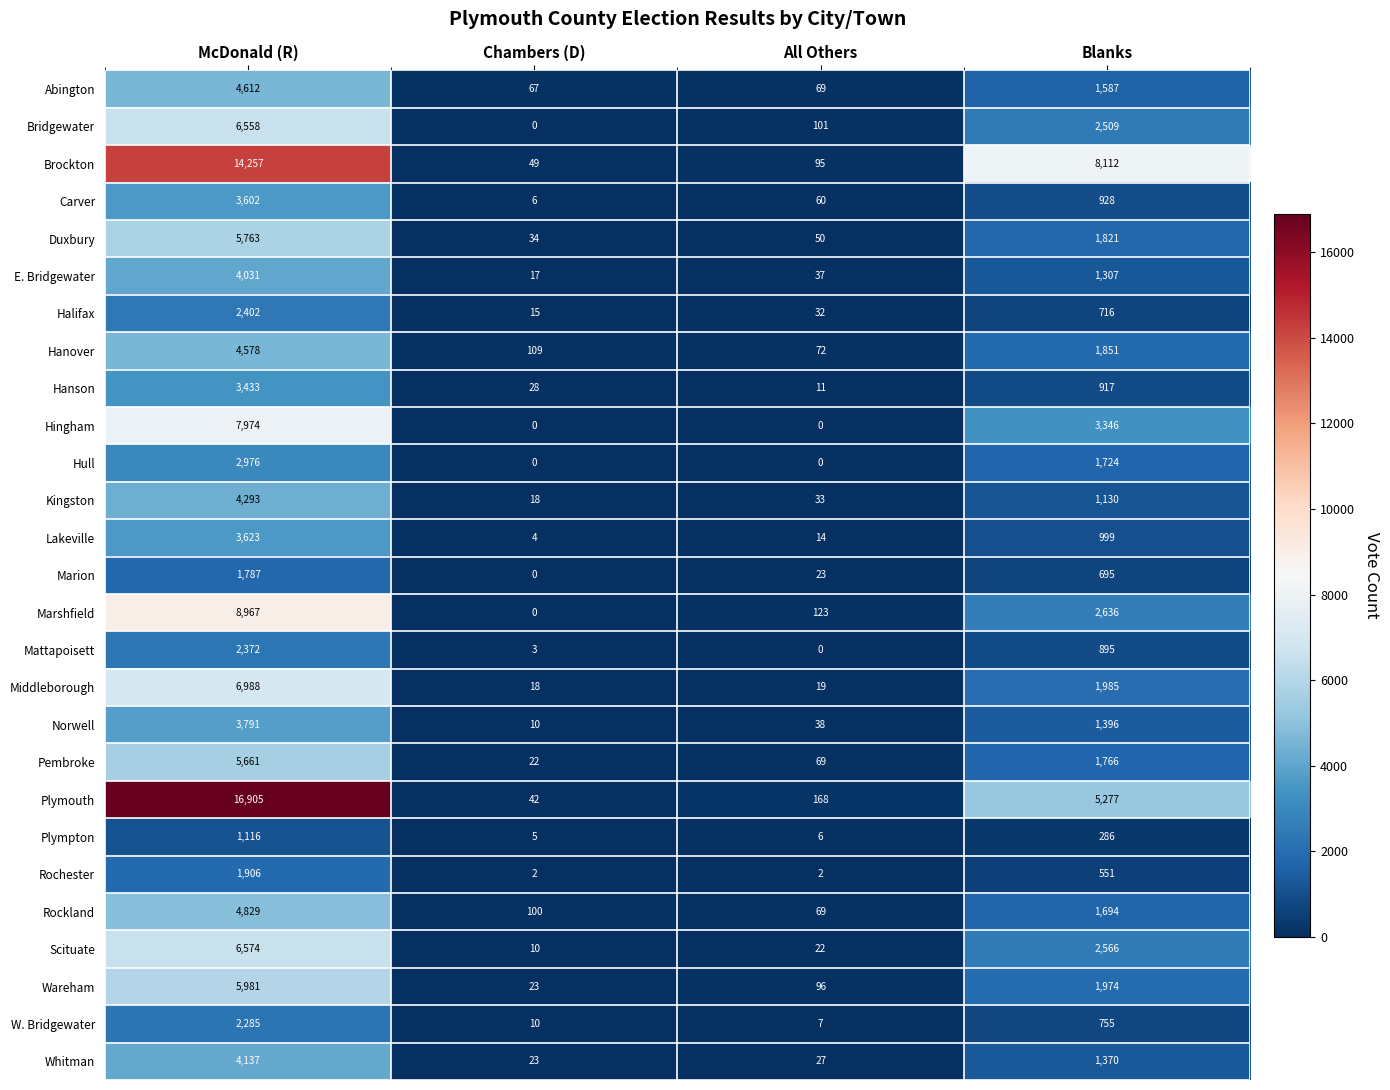

At how many categories does at least one series exceed 15812?

1